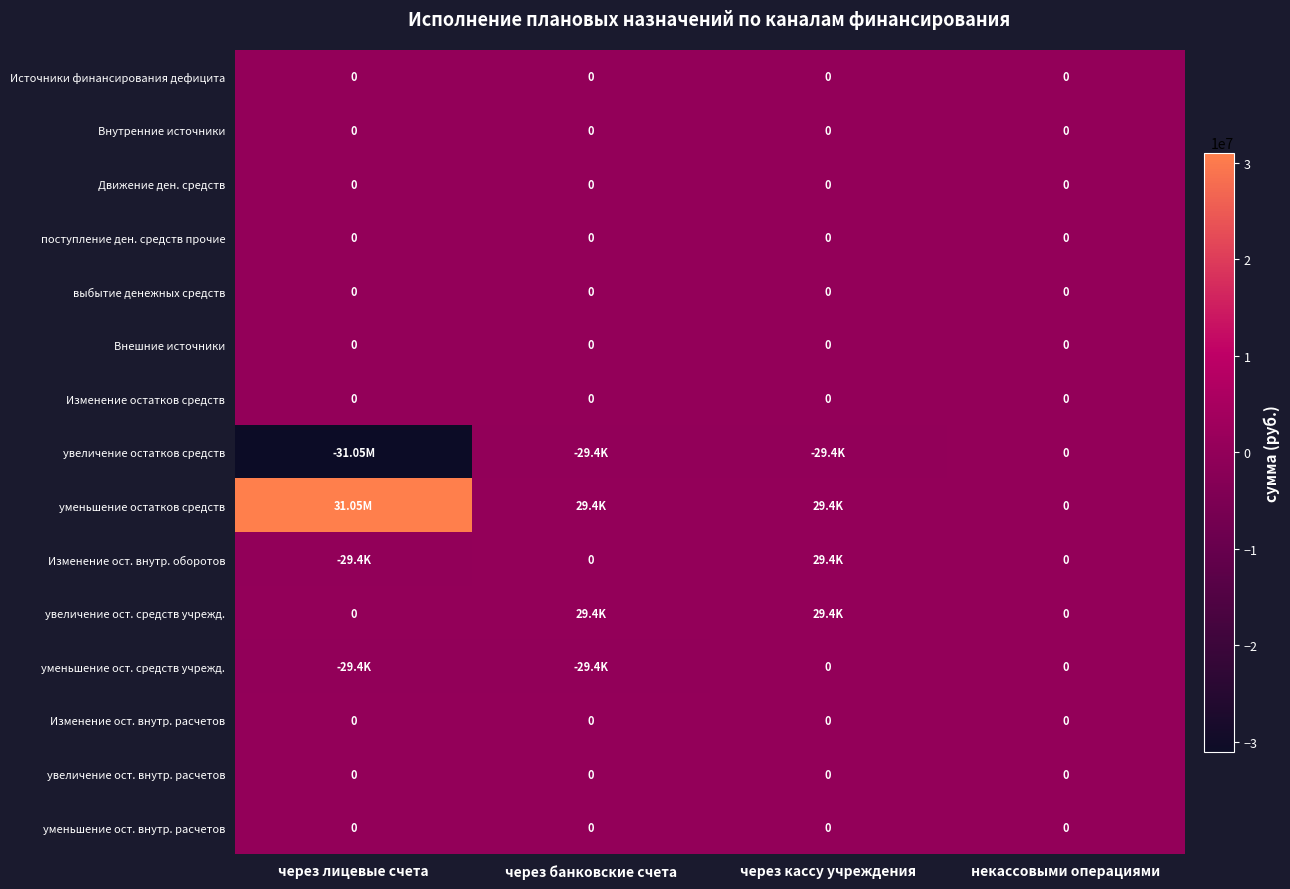

Which series has the widest spread of values?

увеличение остатков средств